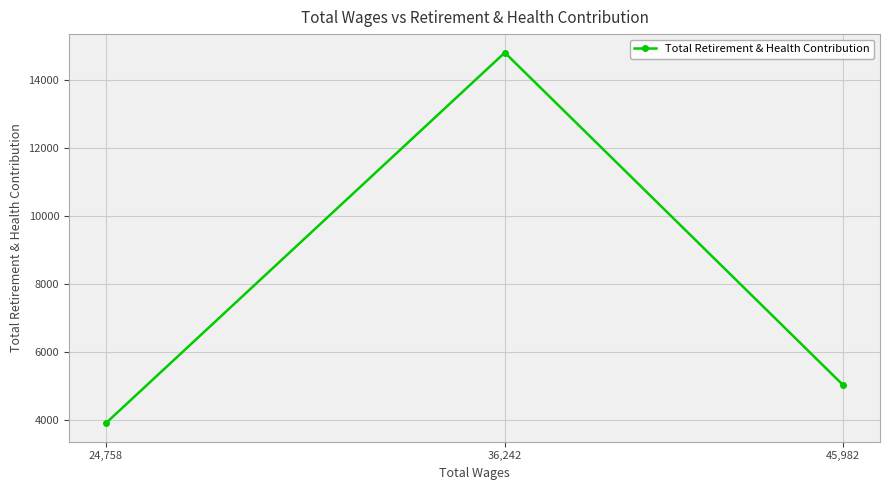

What position from the right is 36,242?

2